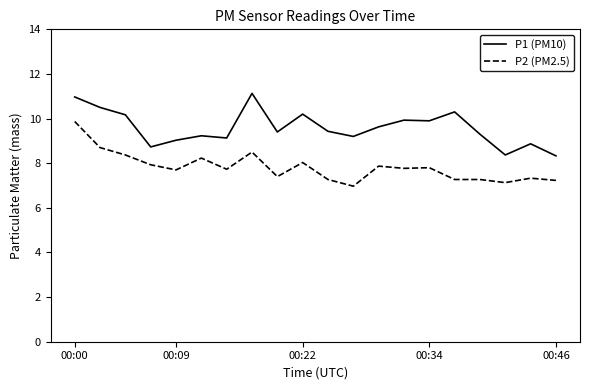

True or false: P2 (PM2.5) and P1 (PM10) intersect in this chart.

False